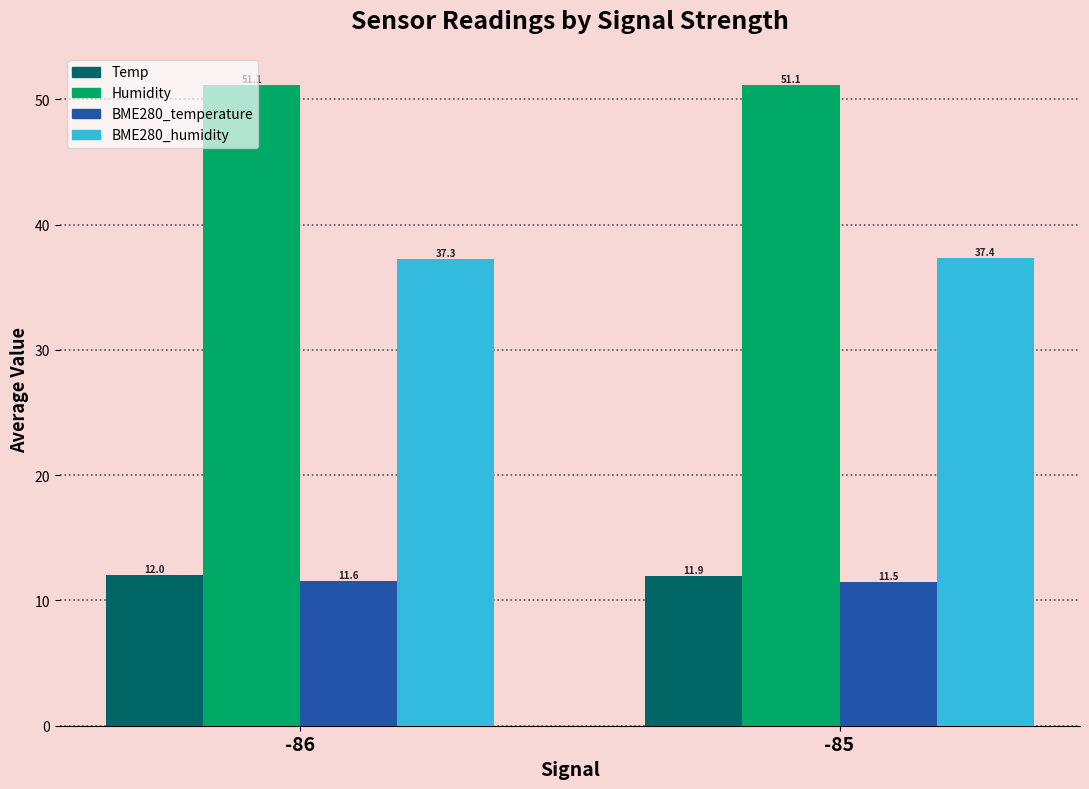

Which category has the lowest value across all series?

-85